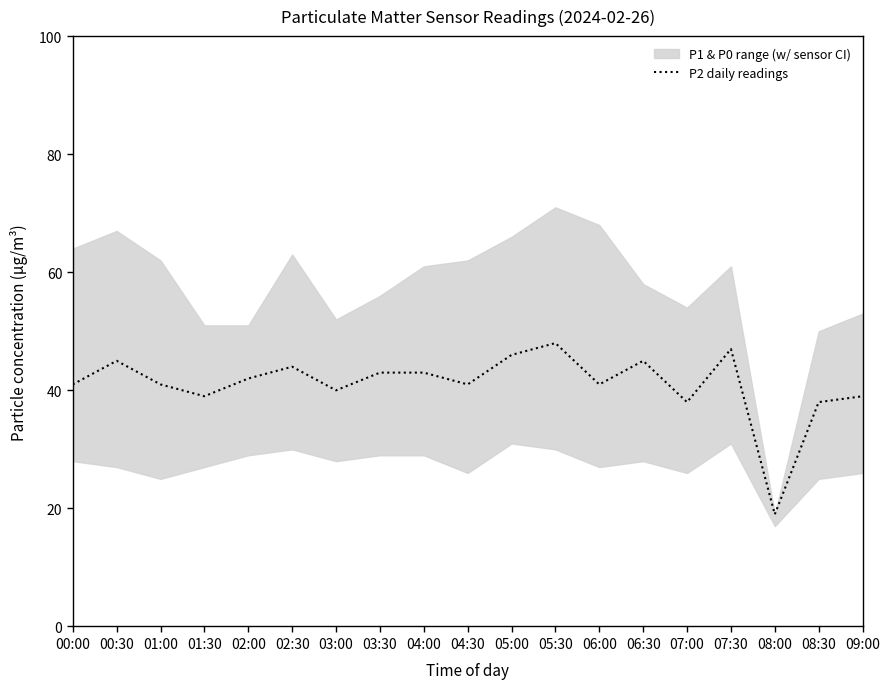

What is the difference between the second highest and second lowest values?

9